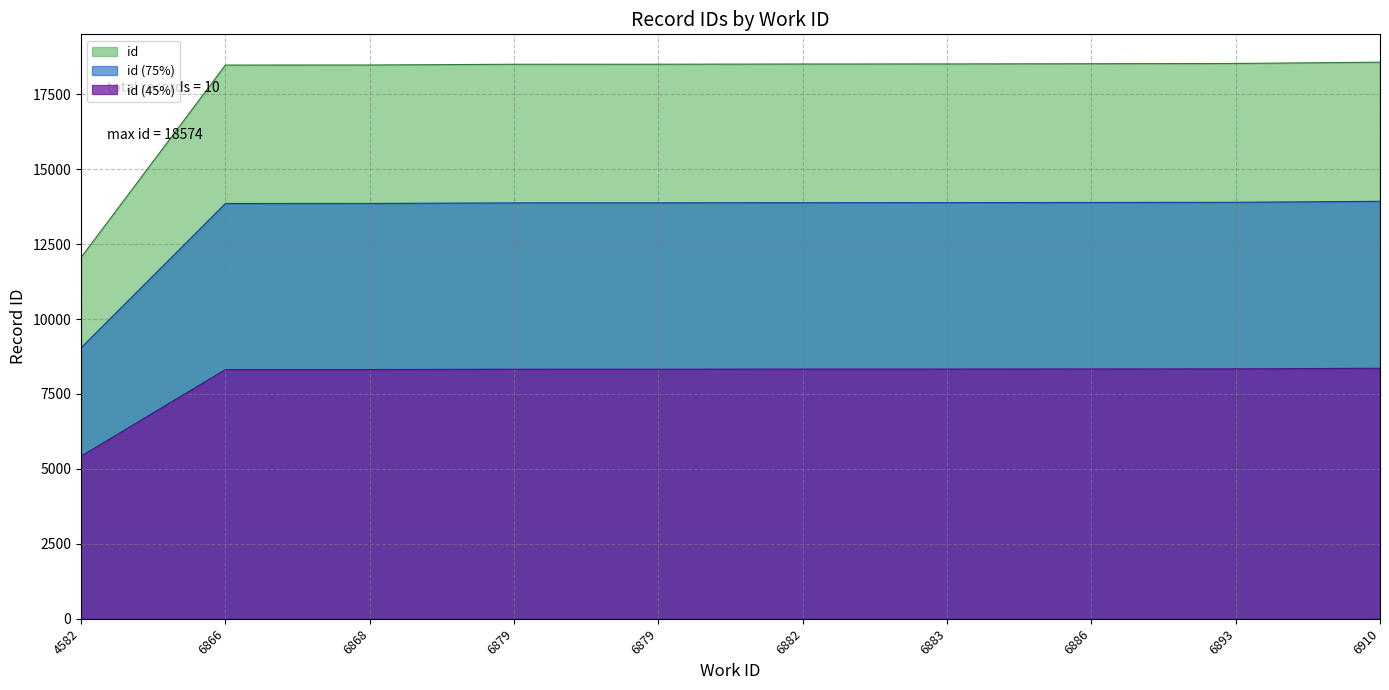

True or false: the data shows 12604 at 6893.

False